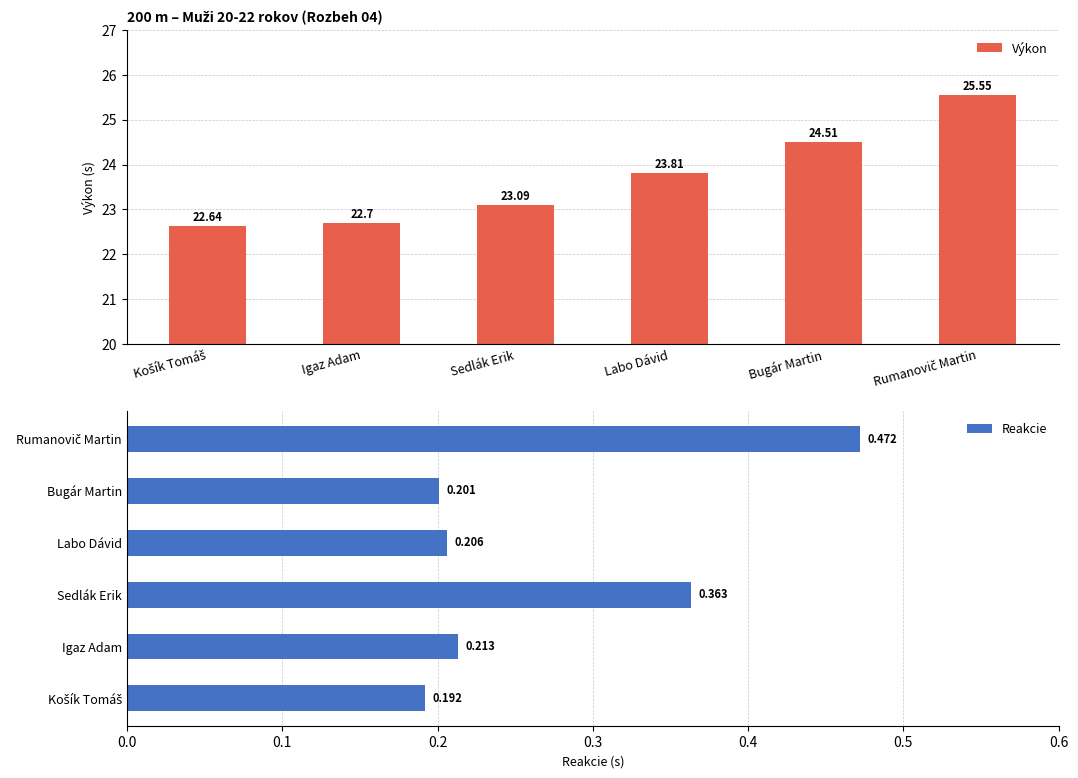

Where does the Výkon series first go above 23?

Sedlák Erik